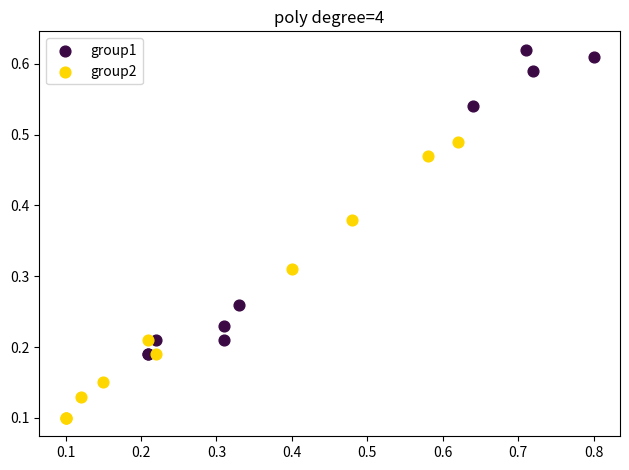

Which series reaches the minimum Y coordinate?

group2